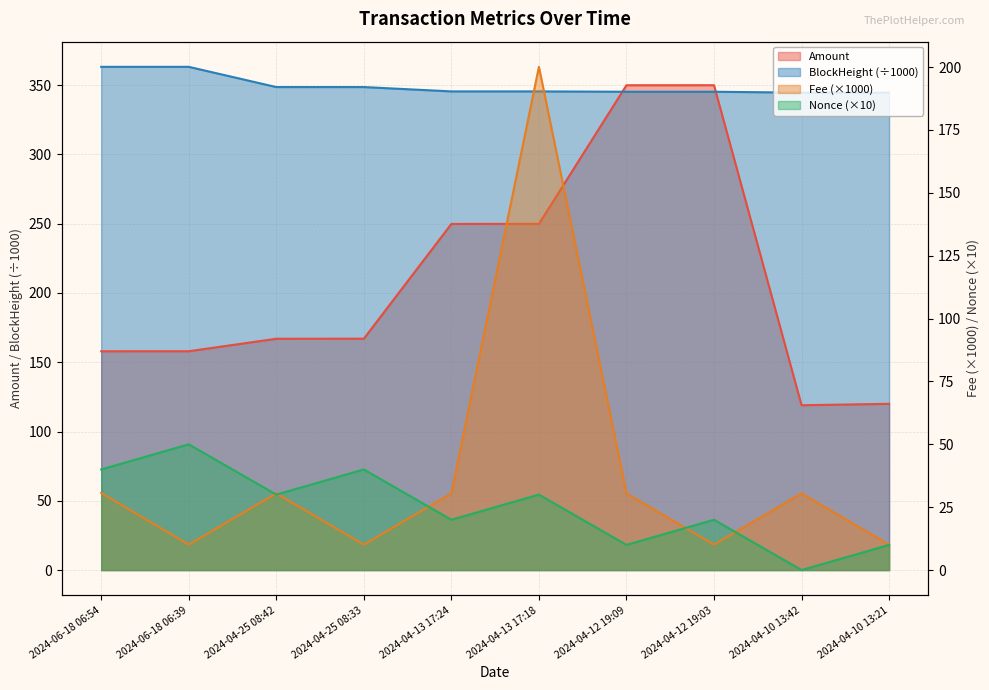

Rank the series by their maximum value, from lowest to highest.

Nonce, Fee, Amount, BlockHeight